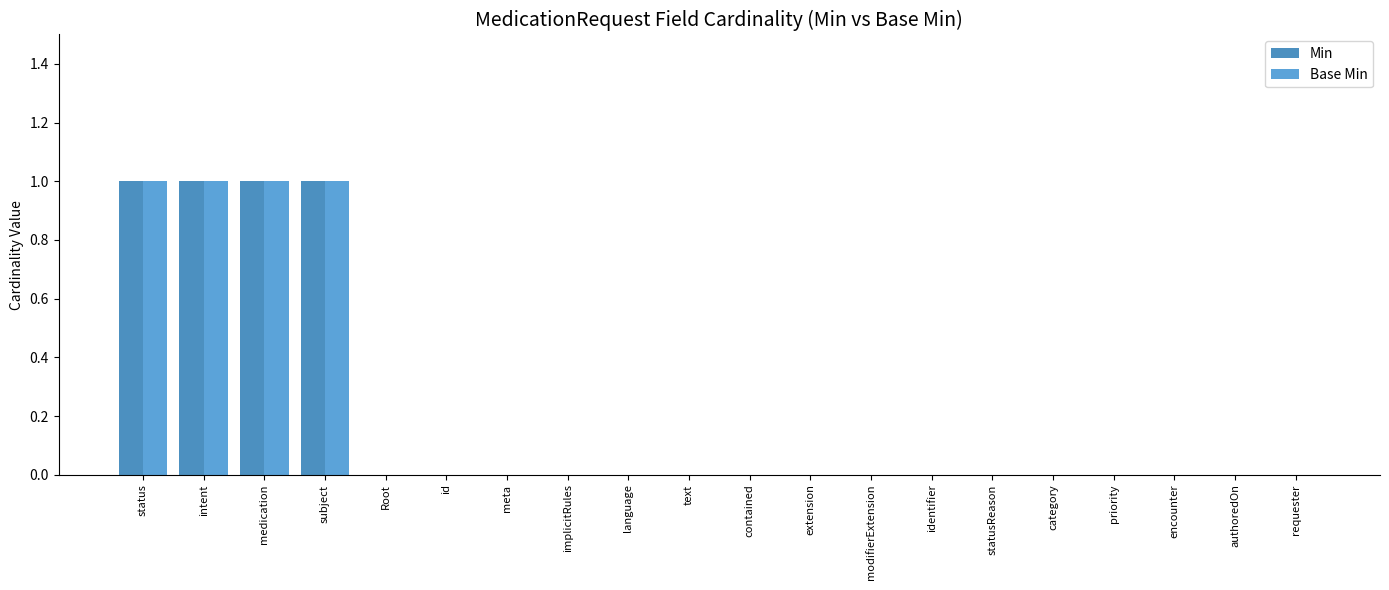

Reading left to right, what are all the values shown in this chart?

Min: 1	1	1	1	0	0	0	0	0	0	0	0	0	0	0	0	0	0	0	0
Base Min: 1	1	1	1	0	0	0	0	0	0	0	0	0	0	0	0	0	0	0	0